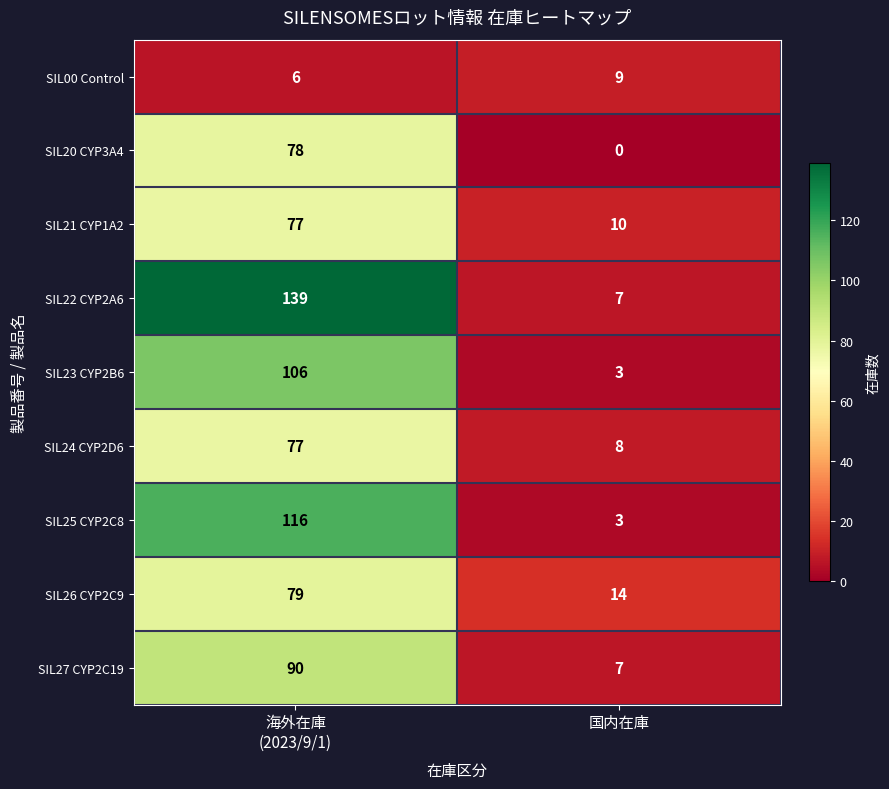

Reading left to right, transcribe all the data shown in this chart.

SIL00 Control: 6	9
SIL20 CYP3A4: 78	0
SIL21 CYP1A2: 77	10
SIL22 CYP2A6: 139	7
SIL23 CYP2B6: 106	3
SIL24 CYP2D6: 77	8
SIL25 CYP2C8: 116	3
SIL26 CYP2C9: 79	14
SIL27 CYP2C19: 90	7